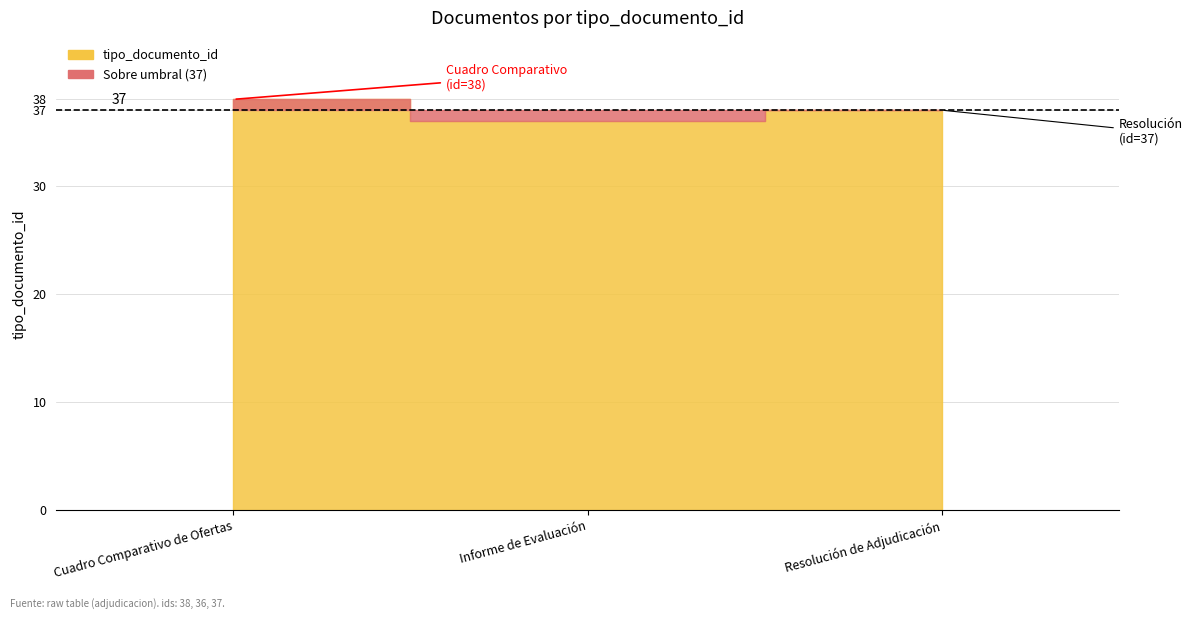

Is it true that the value at 2010-12-01 (resolucion) is 37?

True